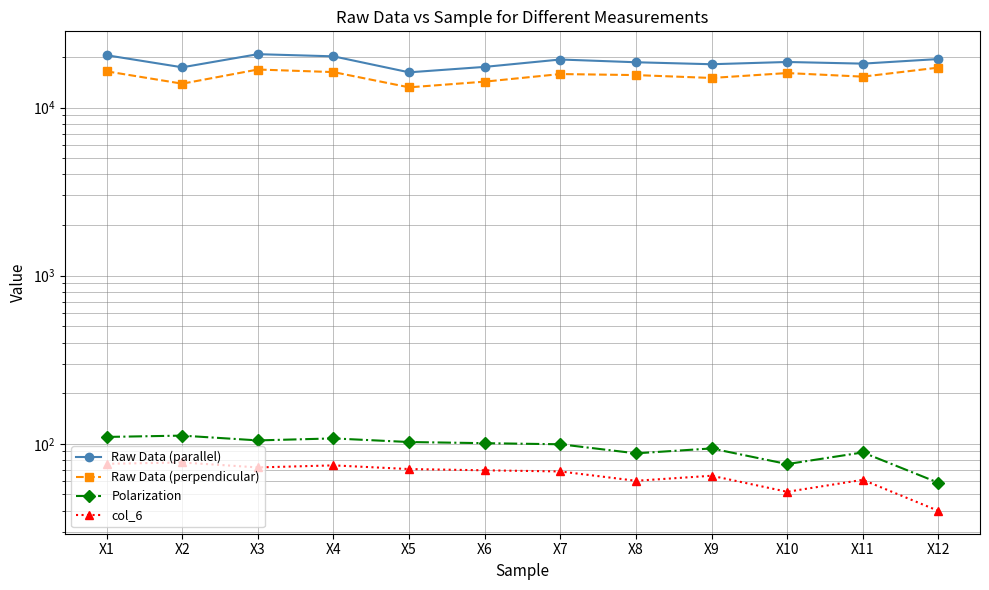

How many lines are shown in the chart?

4